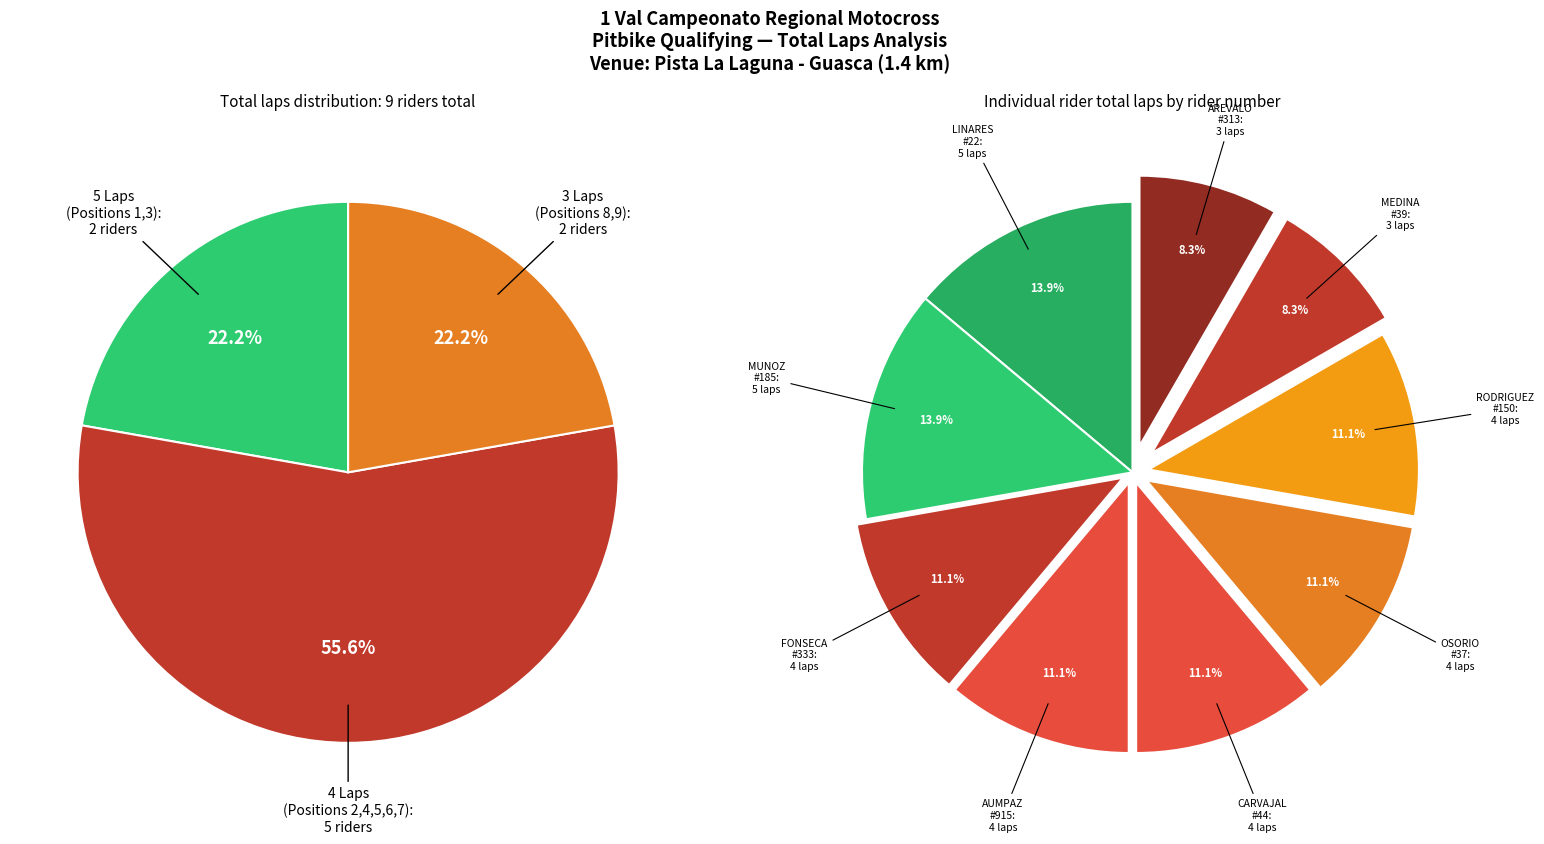

Is it true that 1 is 11% of the pie?

True